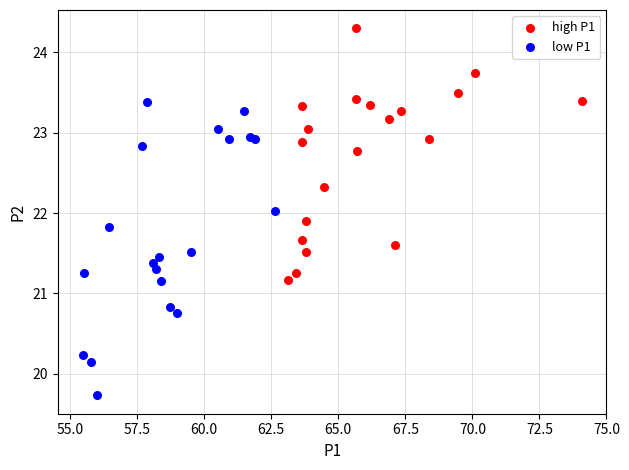

What are all the series names shown in the legend?

high P1, low P1